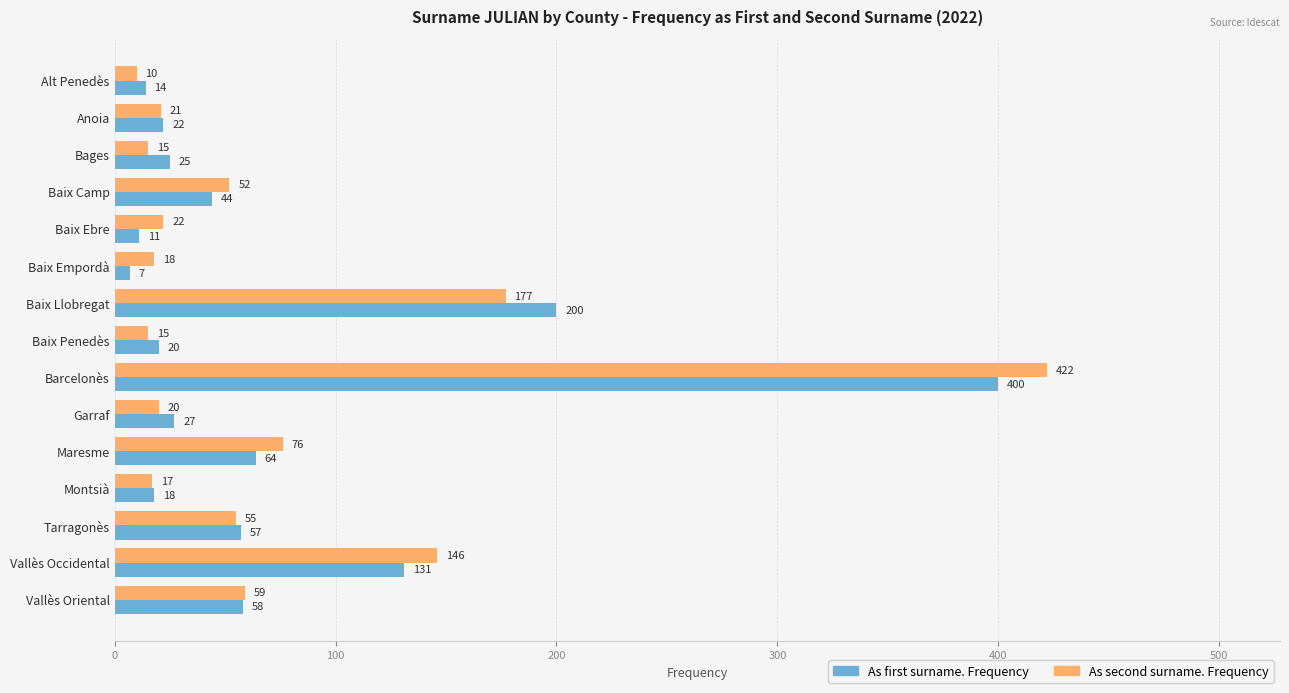

What value does the As second surname. Frequency series have at Alt Penedès, to the nearest 10?

10